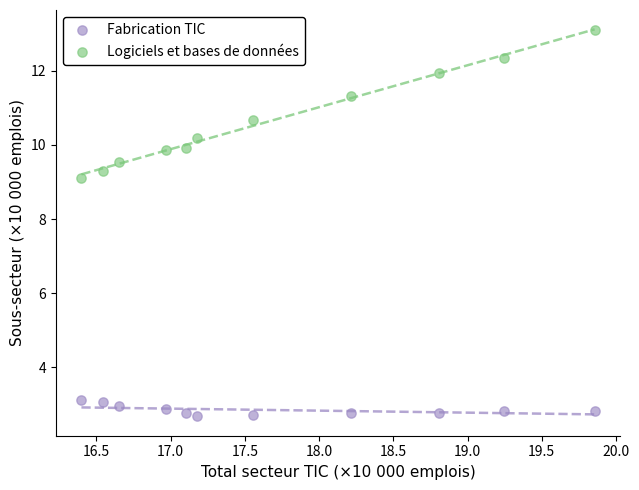

Across all data points, what is the range of Y values (max minus min)?

10.4